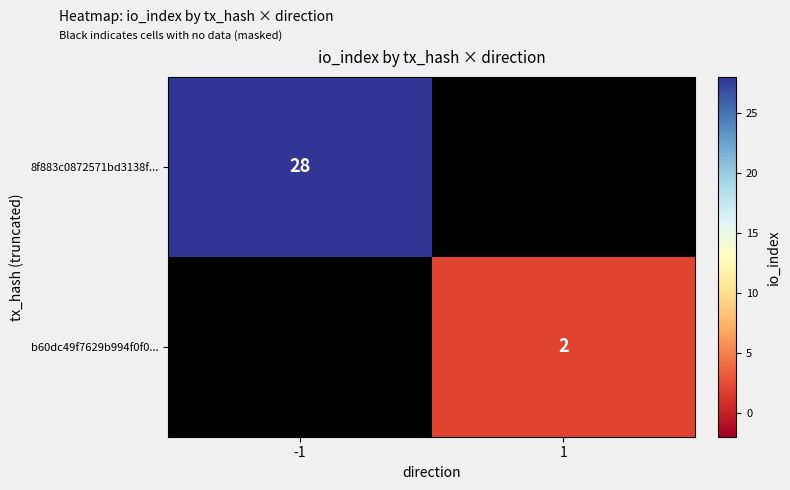

Is it true that 8f883c0872571bd3138f... equals 28 at -1?

True